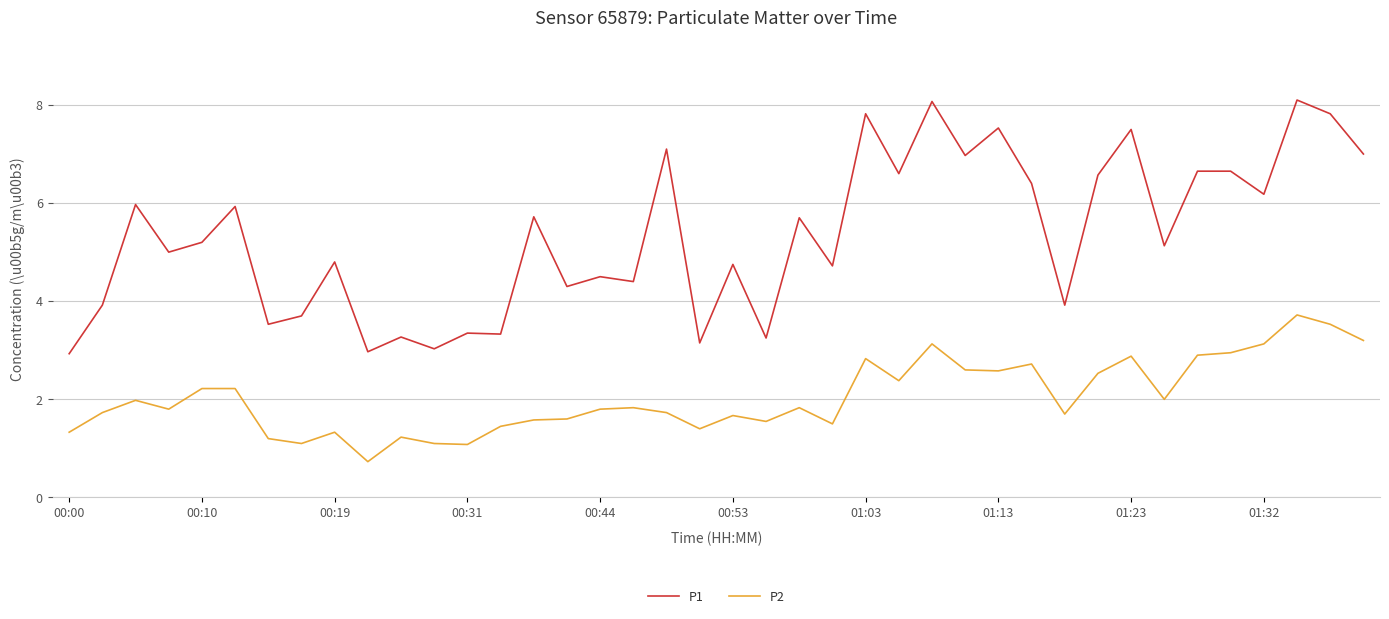

What is the maximum value for P1?

8.1